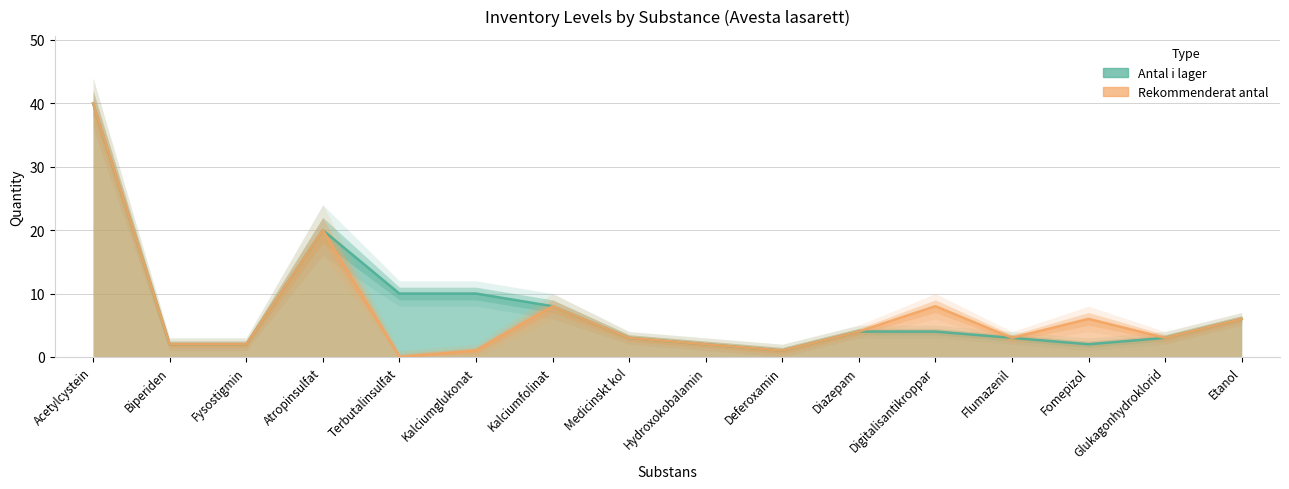

Is it true that Rekommenderat antal equals 6 at Fomepizol?

True